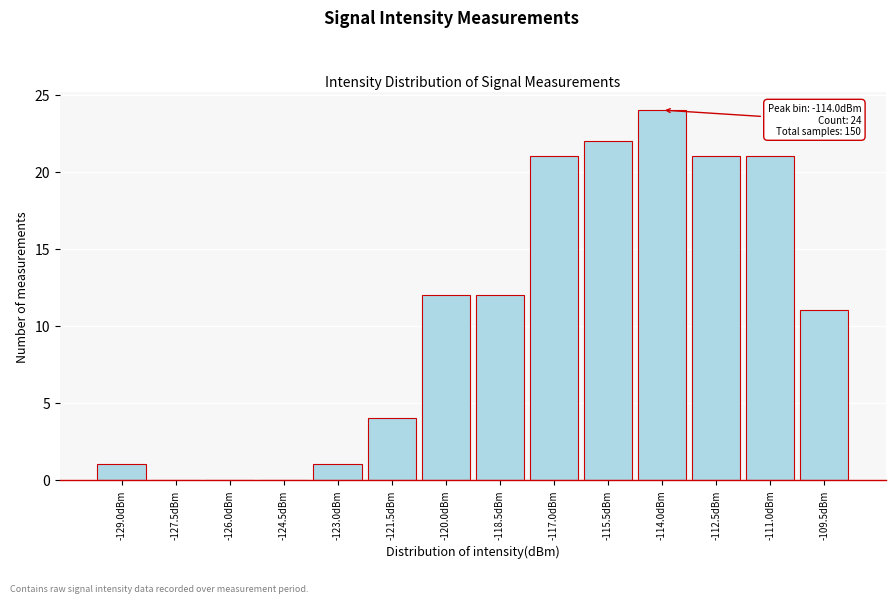

Reading left to right, extract all data points from this chart.

-129.0dBm=1	-127.5dBm=0	-126.0dBm=0	-124.5dBm=0	-123.0dBm=1	-121.5dBm=4	-120.0dBm=12	-118.5dBm=12	-117.0dBm=21	-115.5dBm=22	-114.0dBm=24	-112.5dBm=21	-111.0dBm=21	-109.5dBm=11